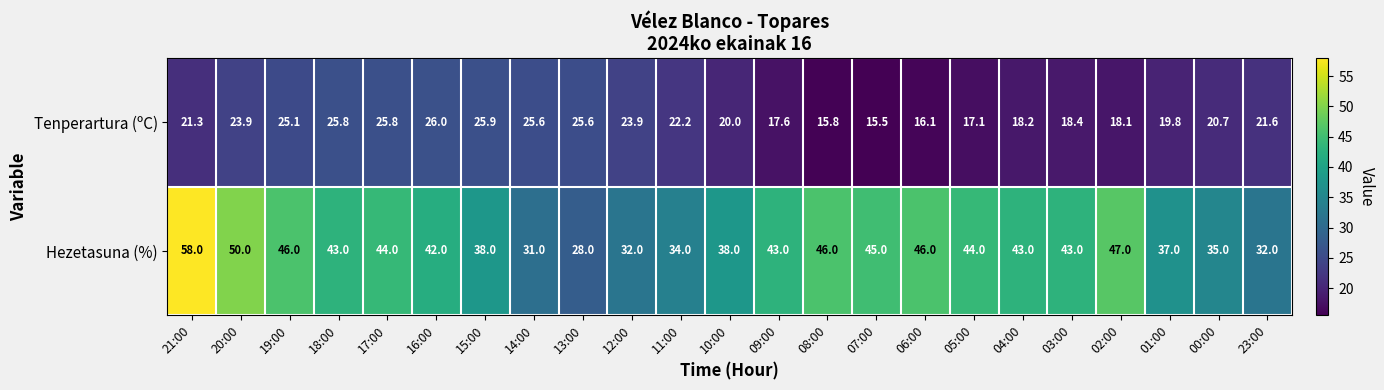

True or false: Hezetasuna (%) has a value of 46.0 at 19:00.

True